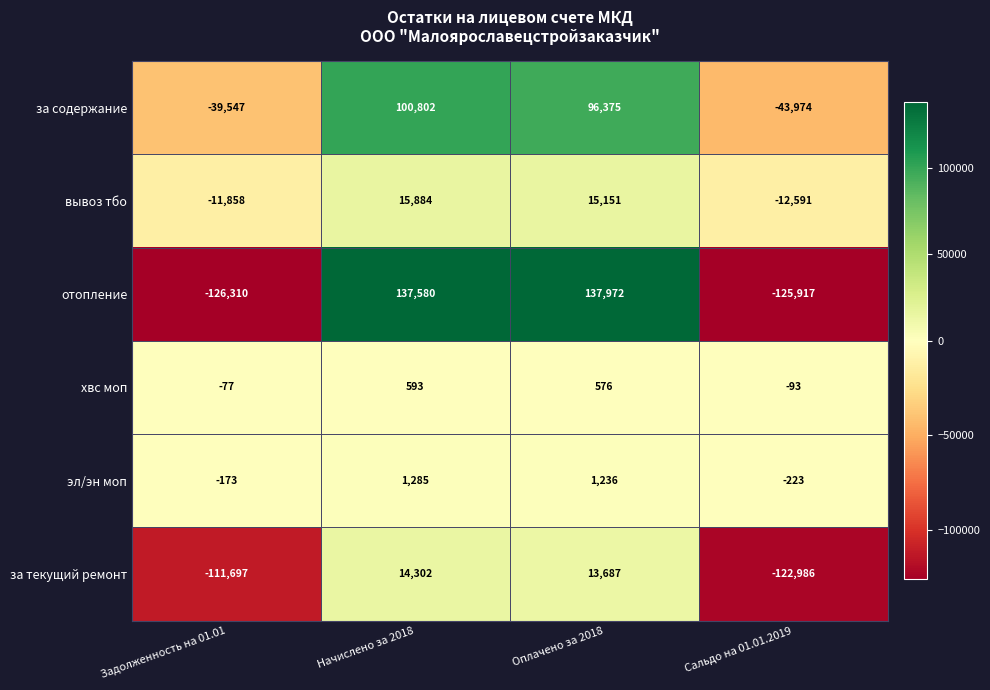

True or false: эл/эн моп has a value of -223 at Сальдо на 01.01.2019.

True